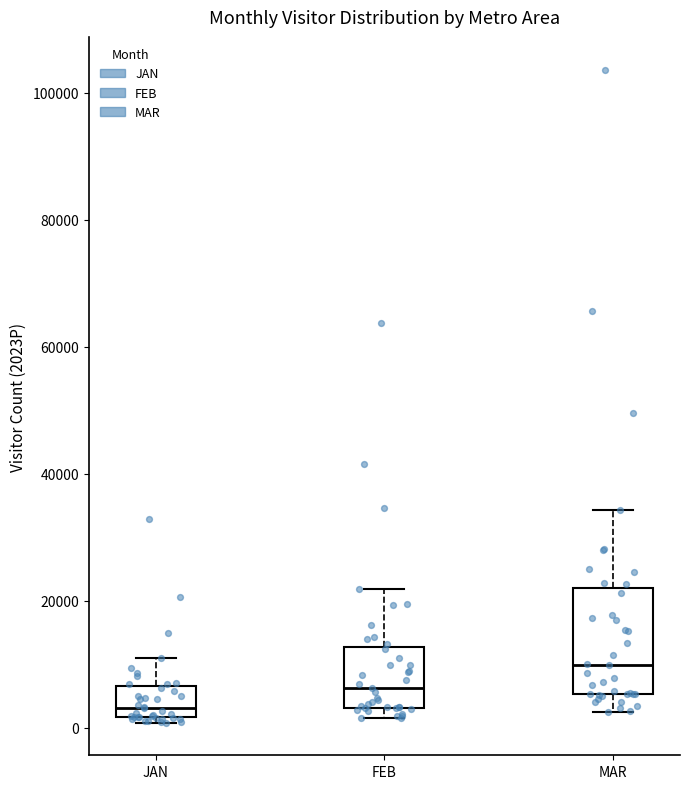

Reading left to right, transcribe this box plot: for each box, give where its median line is, the range the box spans, and where its two whiskers end, as read against the y-axis. The values are not printed on the chart, so give them approximately, as read against the axis.

JAN: median 4000, box 2000 to 6000, whiskers 0 to 12000
FEB: median 6000, box 4000 to 12000, whiskers 2000 to 22000
MAR: median 10000, box 6000 to 22000, whiskers 2000 to 34000